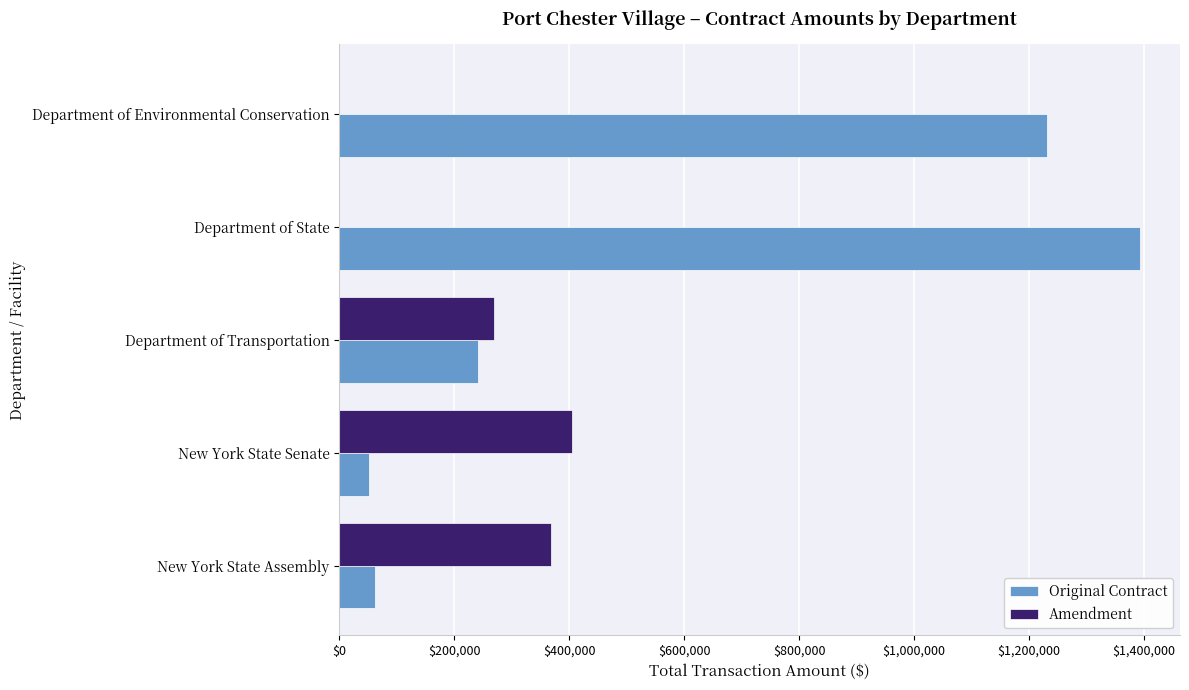

What is the sum of all Amendment values?

1040275.4